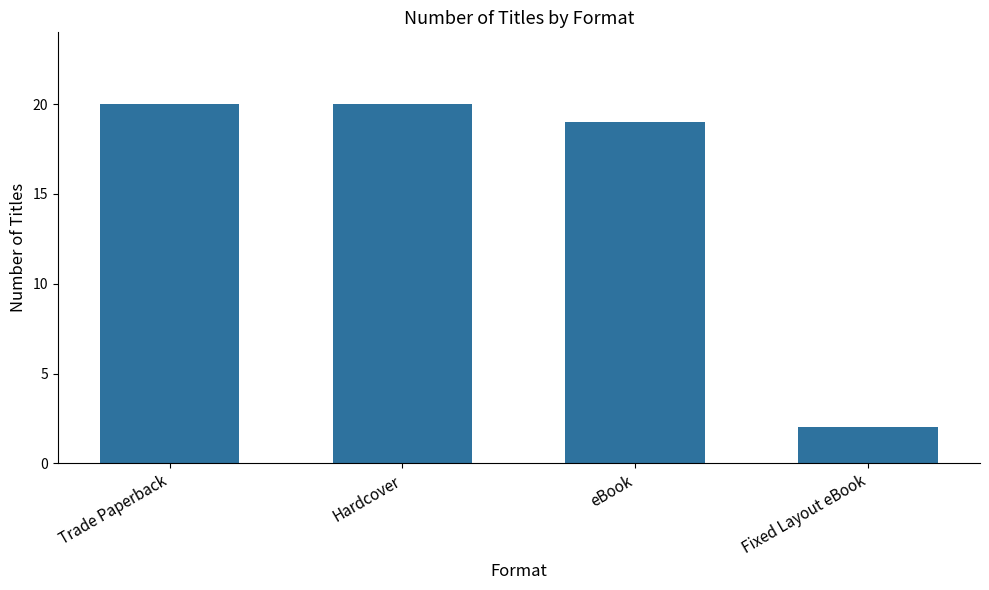

What is the difference between the maximum and minimum values?

18